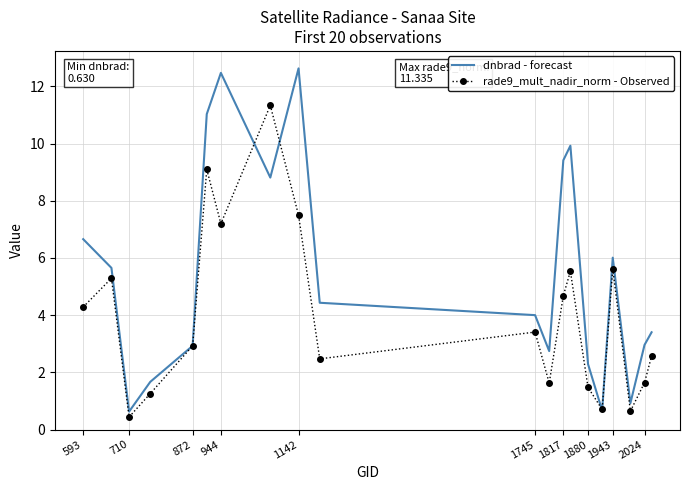

What is the maximum value for dnbrad - forecast?

12.6